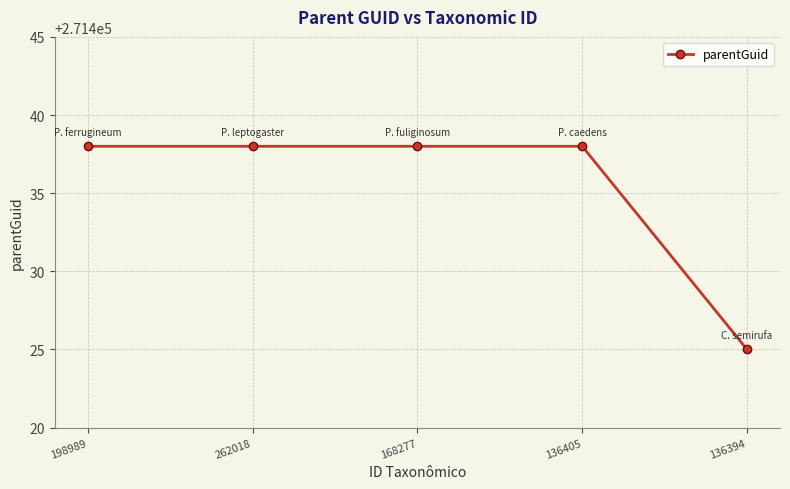

Is it true that the value at 262018 is 271438?

True